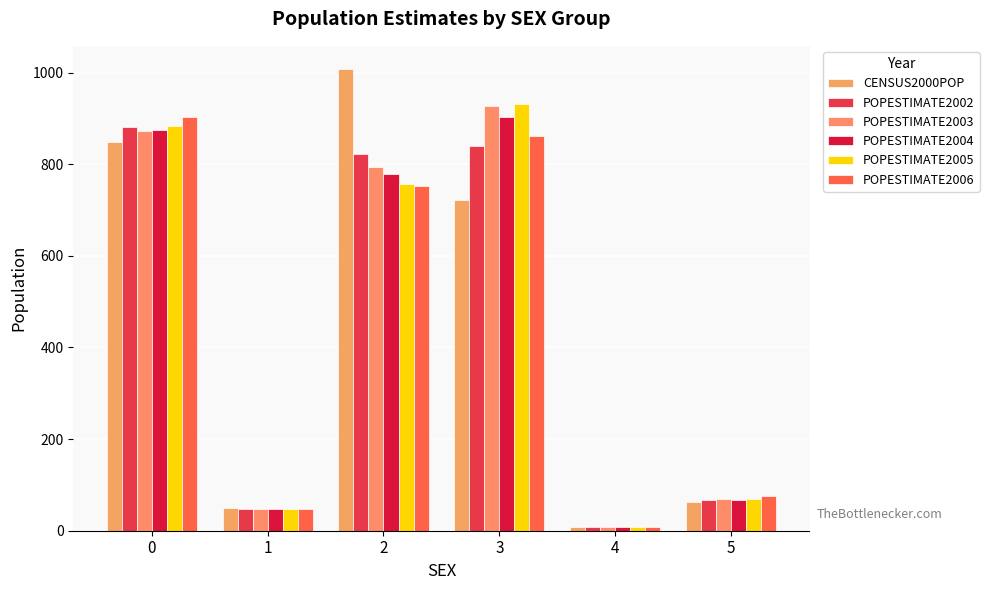

Which series has the largest total across all categories?

POPESTIMATE2003